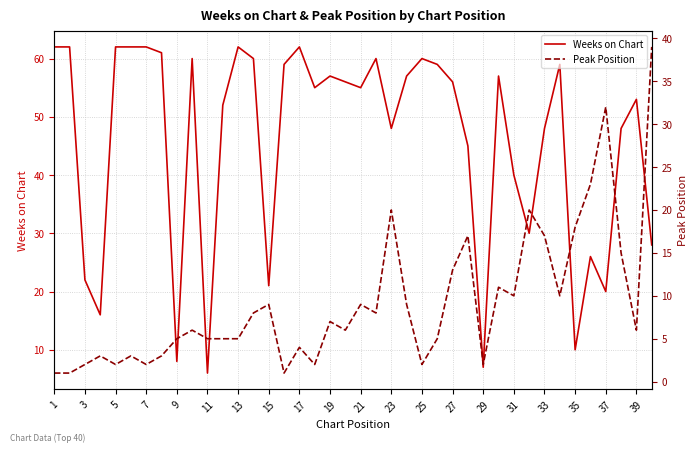

What is the minimum value for Weeks on Chart?

6